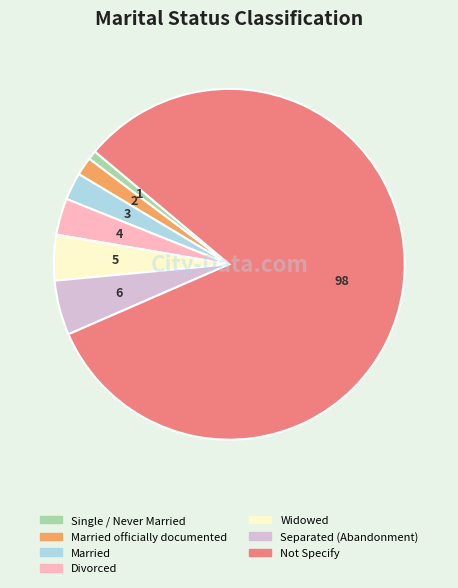

True or false: Married officially documented accounts for 2% of the total.

True